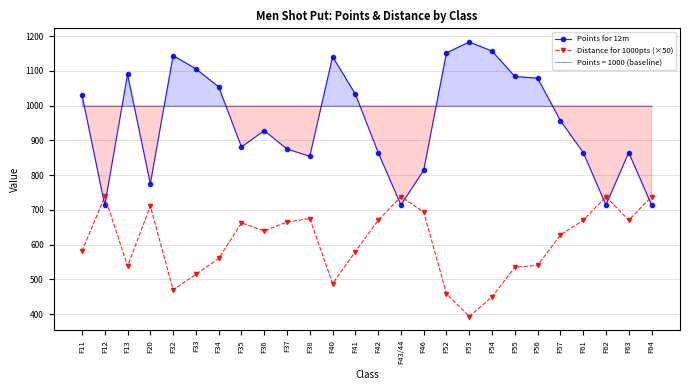

Count the number of categories in the chart.

26